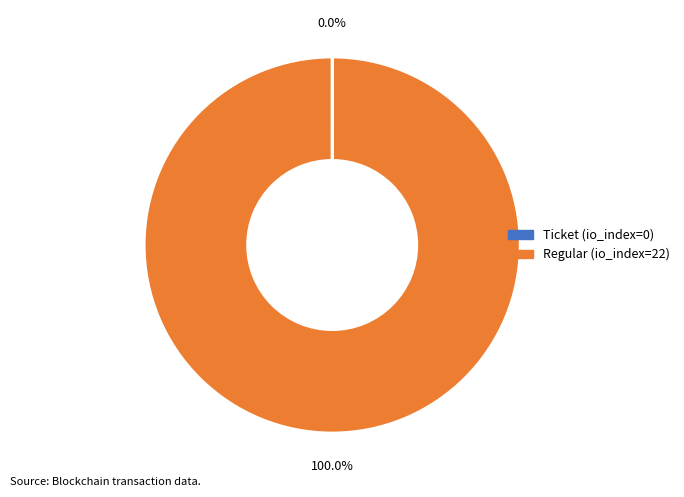

Is there a majority slice in this chart?

Yes